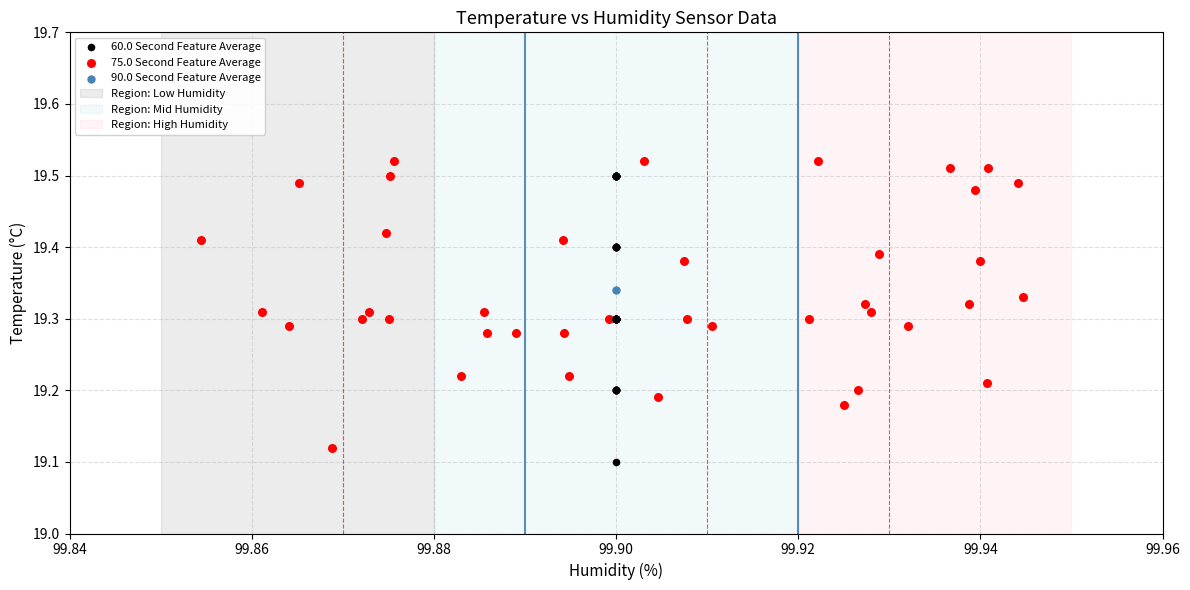

Which series reaches the maximum Y coordinate?

75.0 Second Feature Average